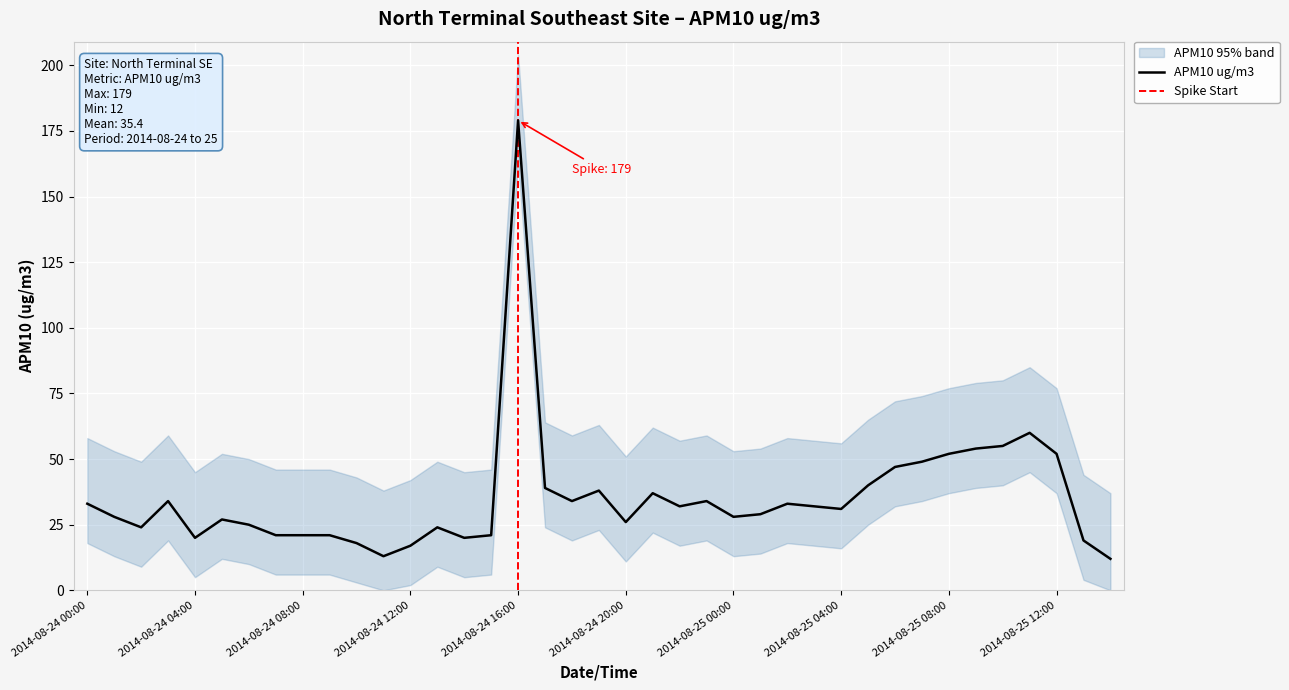

At which label is the value closest to 95?

2014-08-25 11:00